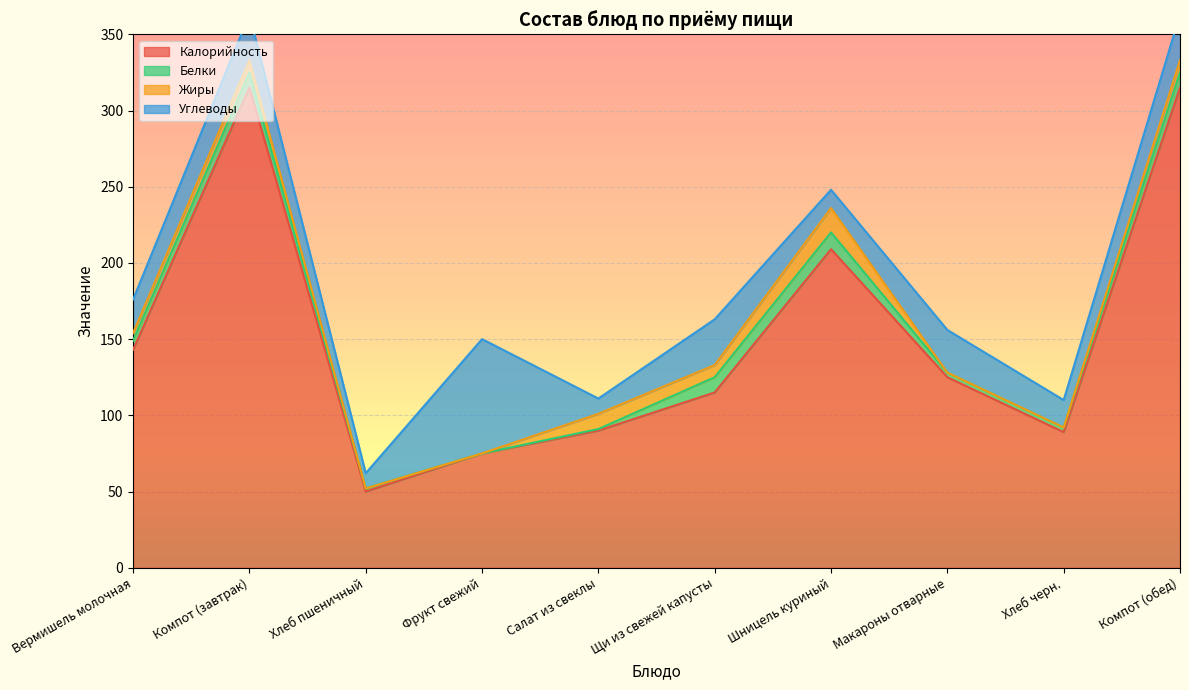

What is the maximum value for Жиры?

16